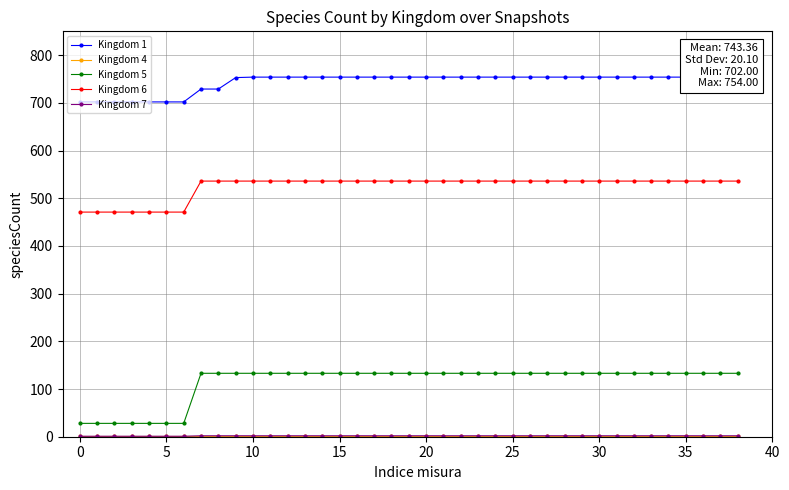

What value does the Kingdom 7 series have at 36?

2